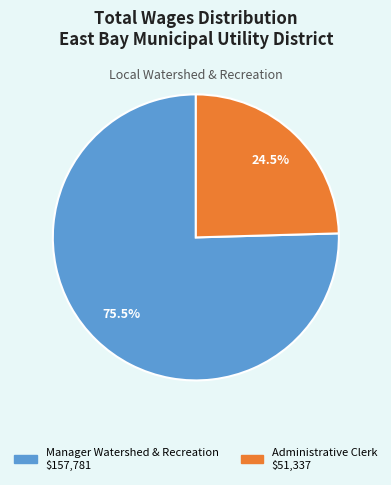

Rank the categories by value from lowest to highest.

Administrative Clerk, Manager Watershed & Recreation